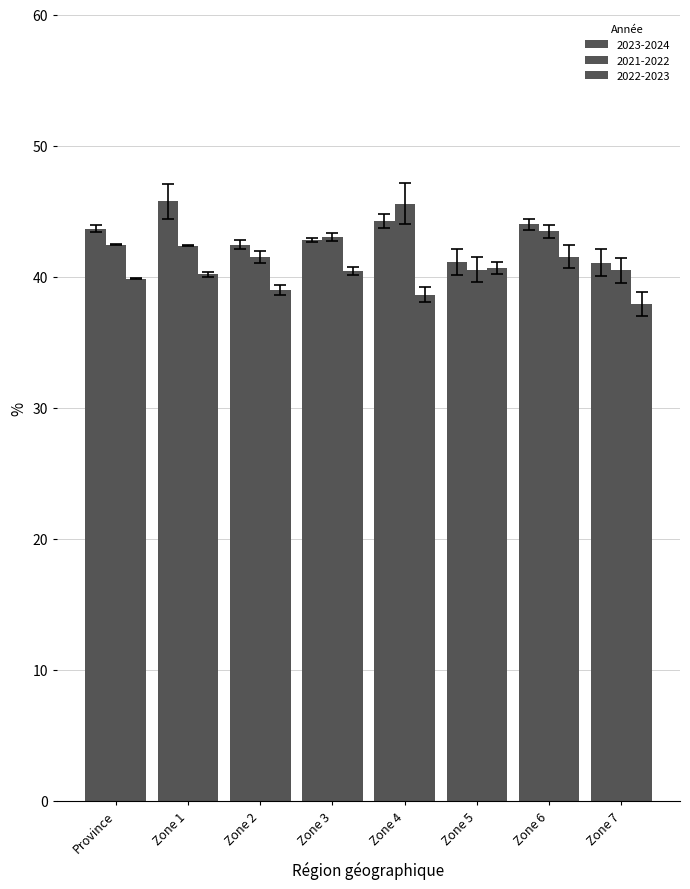

What is the value of the 2022-2023 bar at the 5th from the left?

38.6